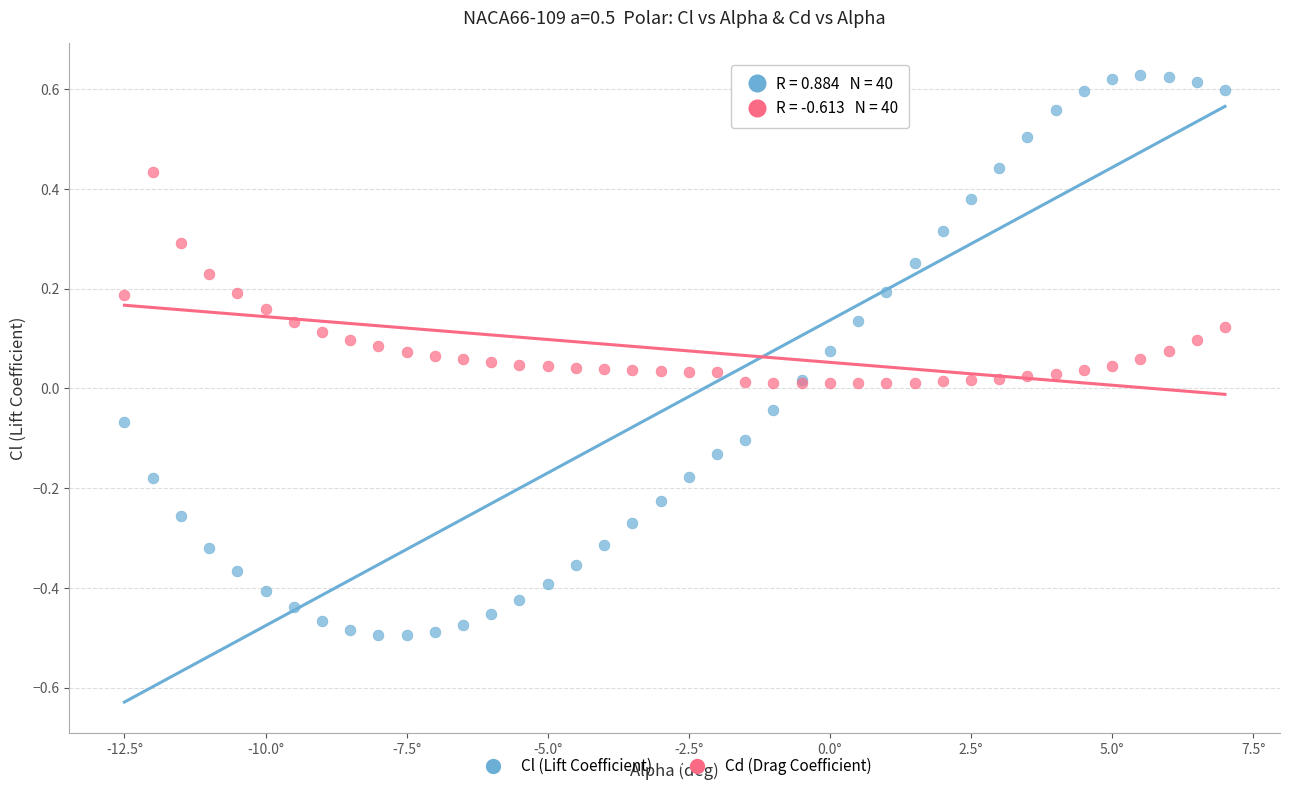

Which series contains the lowest Y value?

Cl (Lift Coefficient)